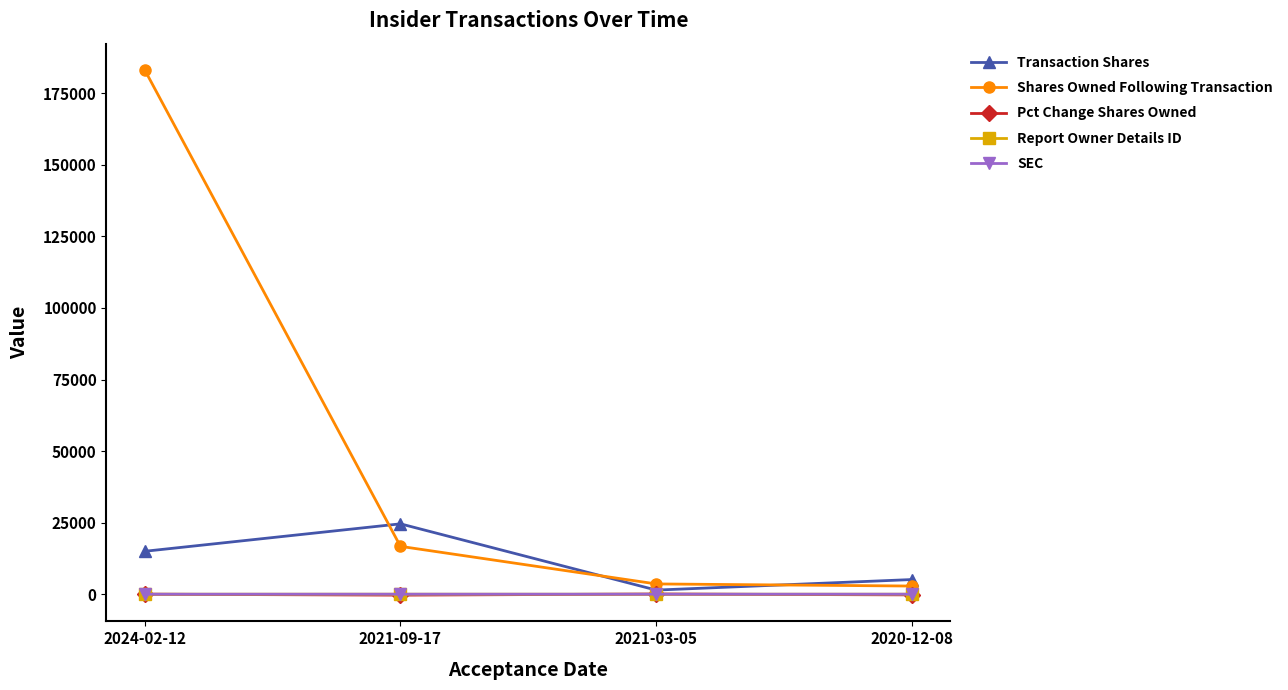

True or false: Report Owner Details ID has a value of 4 at 2024-02-12.

True